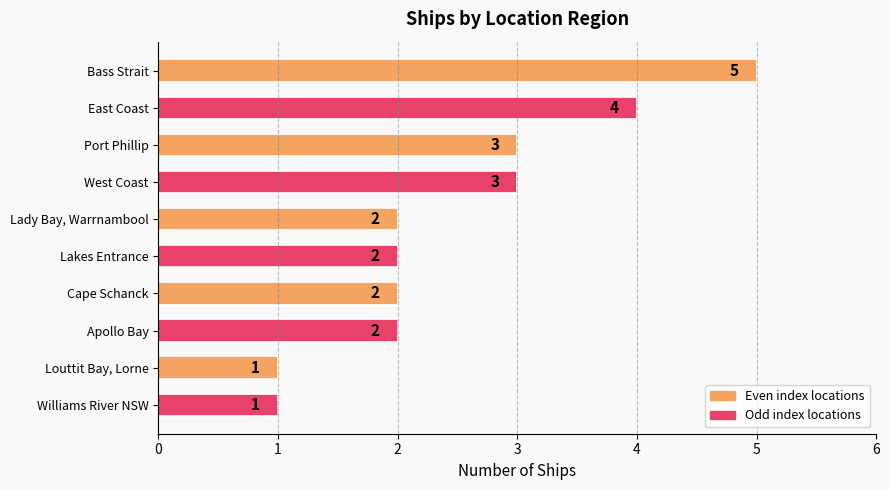

Are the bars grouped side by side (vs. stacked)?

No